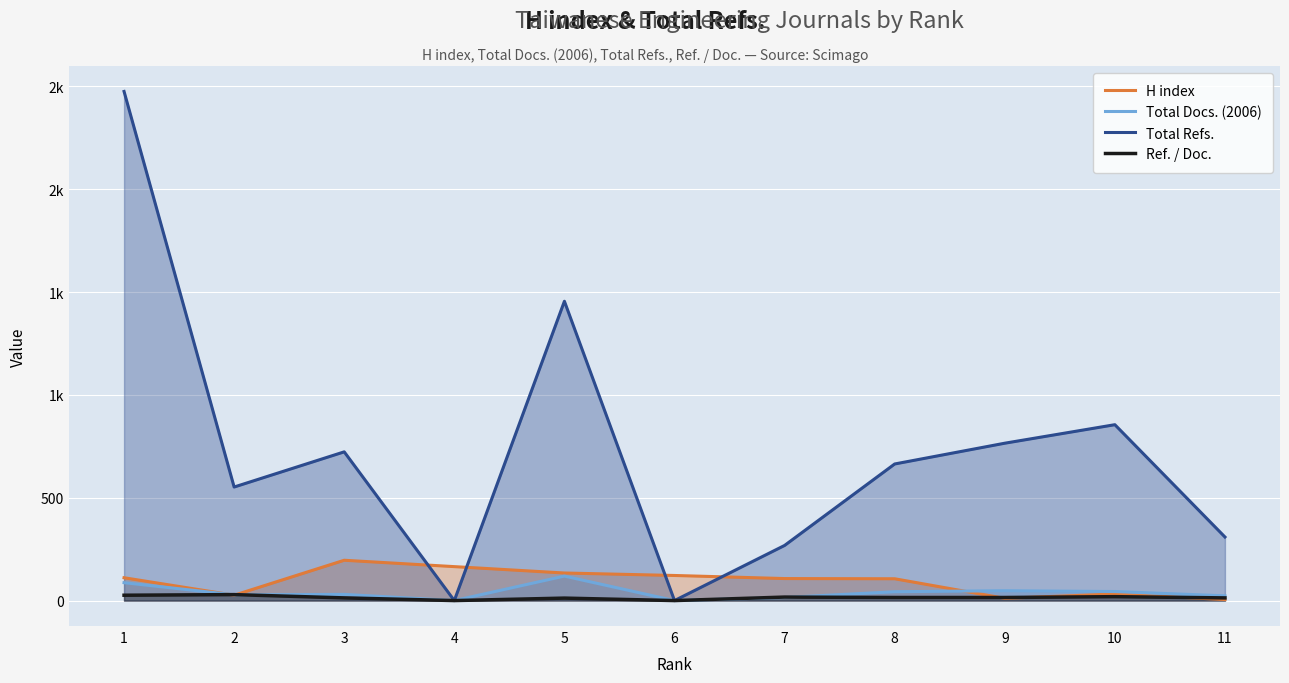

Reading right to left, list all the values displayed in this chart.

H index: 5	32	11	106	107	122	134	165	196	26	111
Total Docs. (2006): 23	44	48	43	15	0	119	0	30	28	87
Total Refs.: 309	855	765	664	268	0	1455	0	723	552	2475
Ref. / Doc.: 13	19	15	15	17	0	12	0	13	29	26